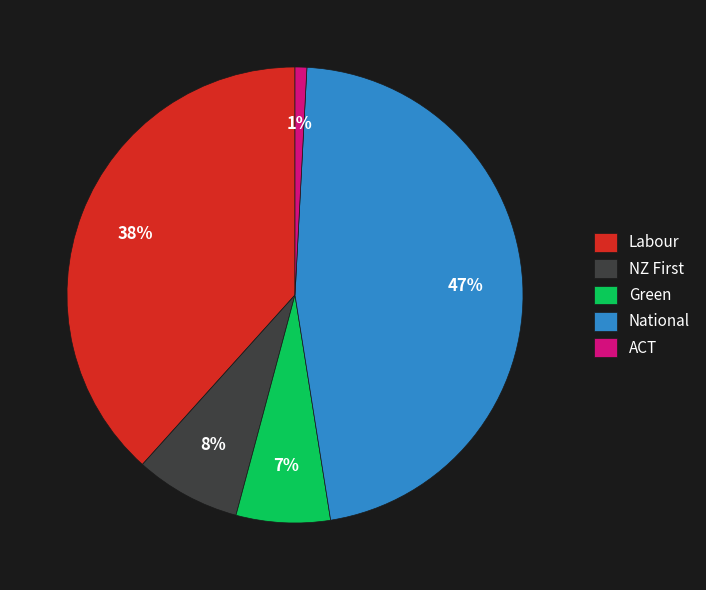

Is there a majority slice in this chart?

No